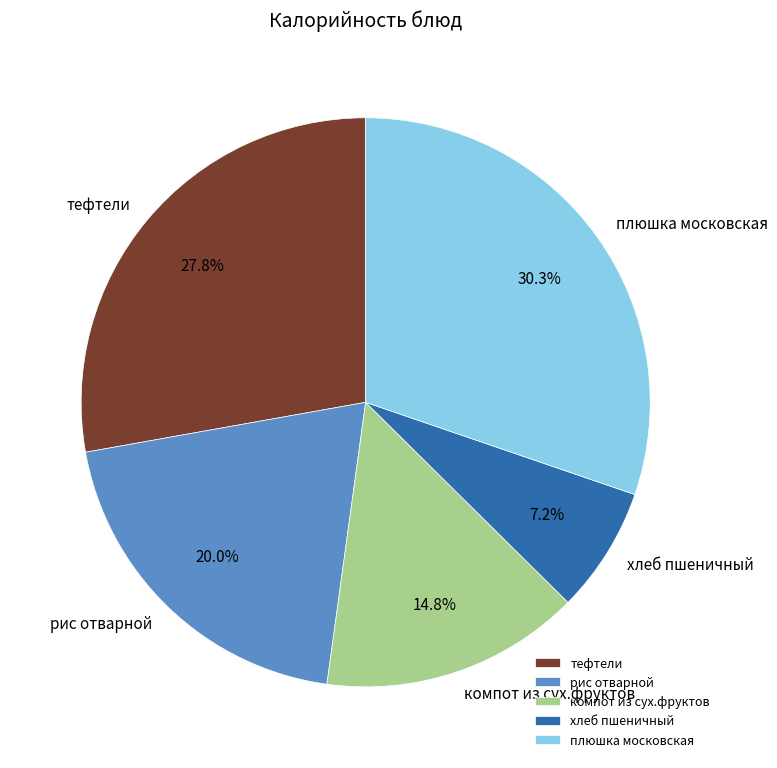

Which slice is the largest?

плюшка московская